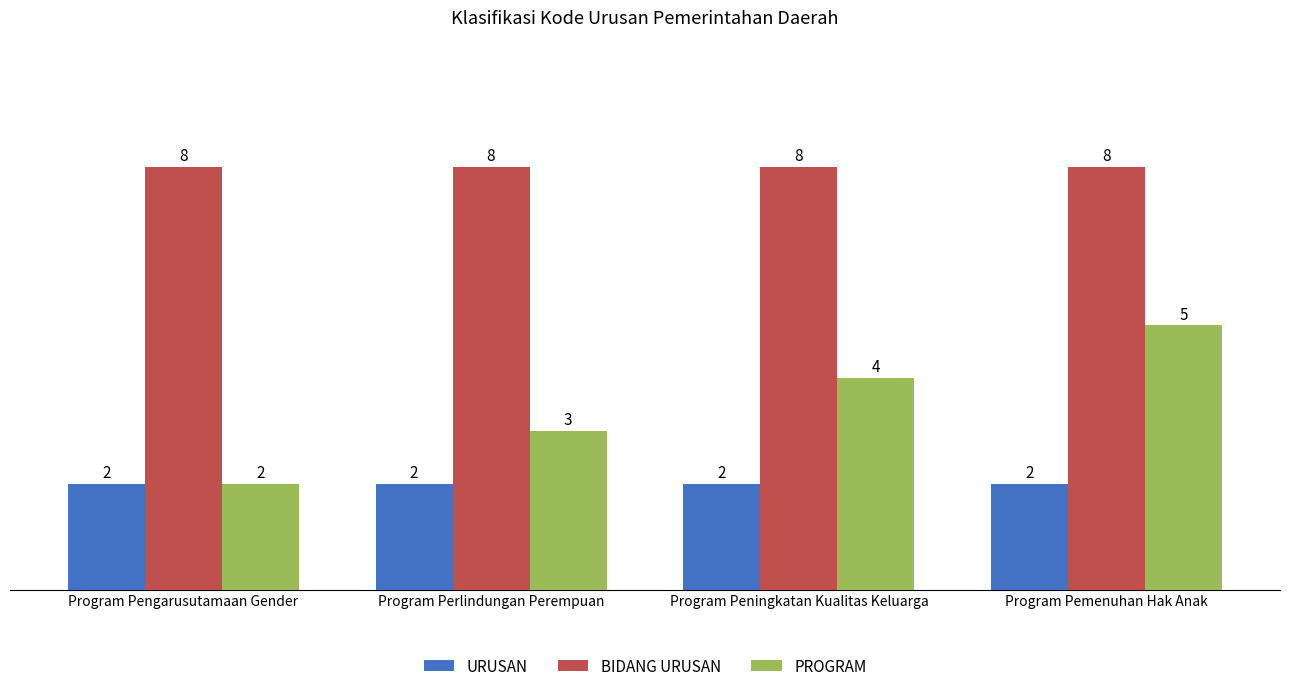

What is the greatest value displayed?

8